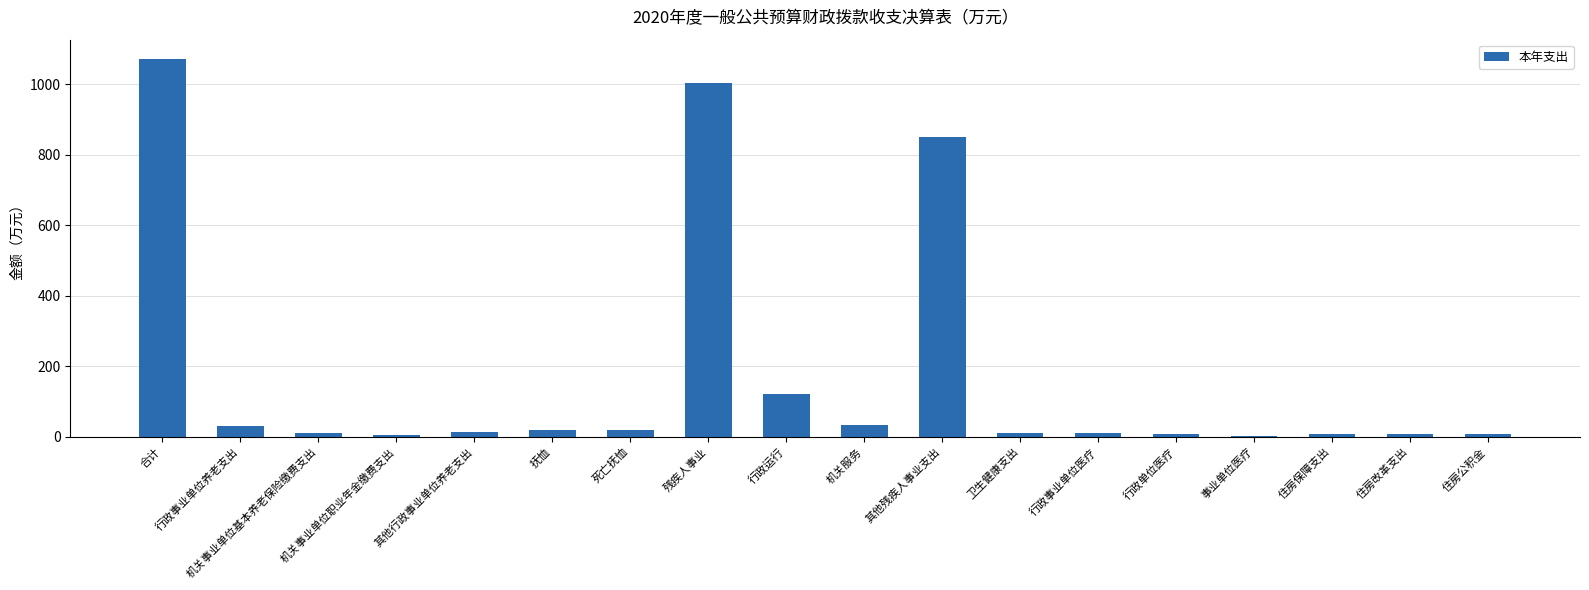

What is the sum of all values?

3235.9